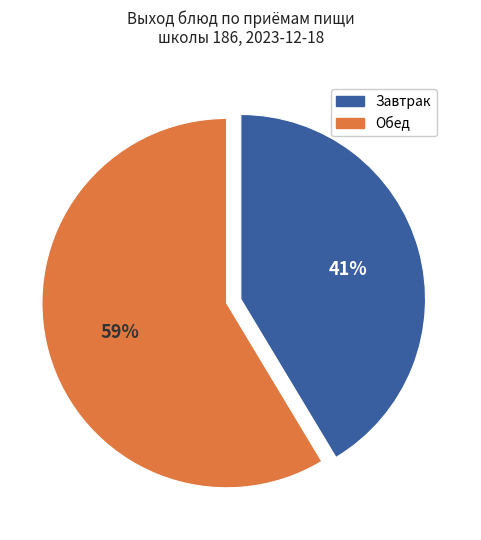

How many segments does this pie chart have?

2